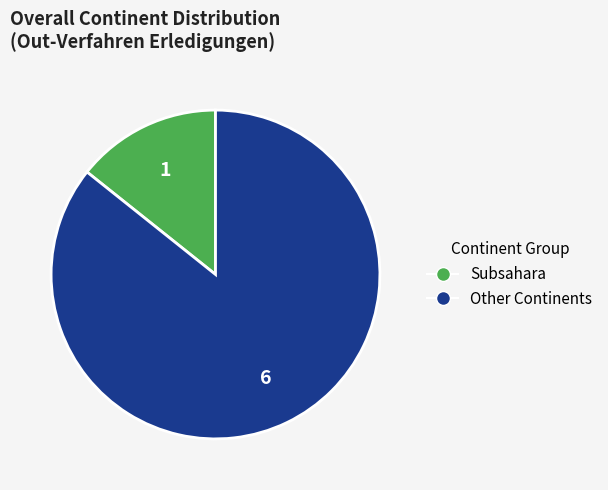

Is there any slice that represents more than half of the pie?

Yes